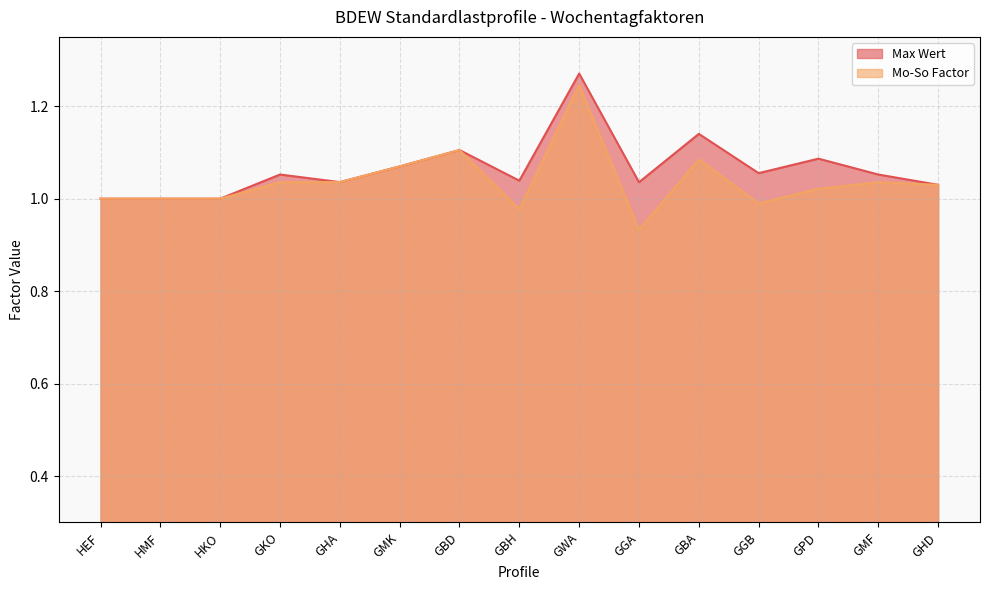

What is the sum of all Max Wert values?

16.0